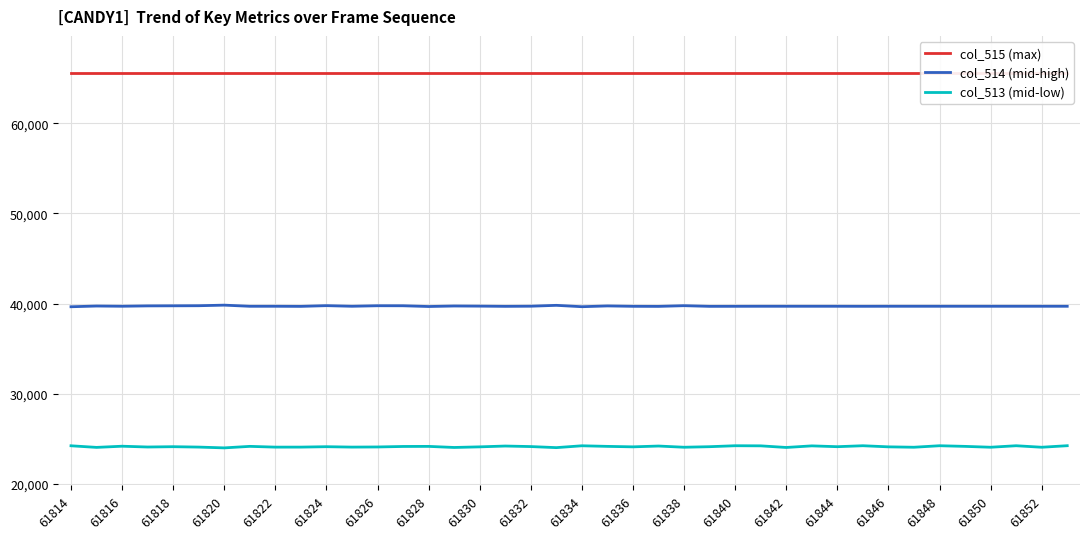

Does the chart have visible grid lines?

Yes